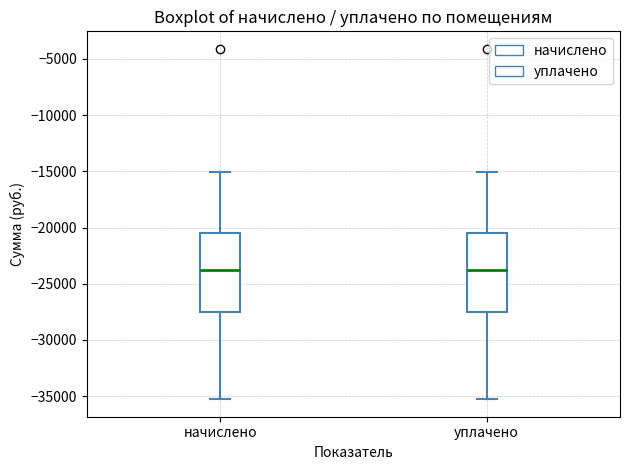

Reading left to right, transcribe this box plot: for each box, give where its median line is, the range the box spans, and where its two whiskers end, as read against the y-axis. The values are not printed on the chart, so give them approximately, as read against the axis.

начислено: median -23500, box -27500 to -20500, whiskers -35500 to -15000
уплачено: median -23500, box -27500 to -20500, whiskers -35500 to -15000